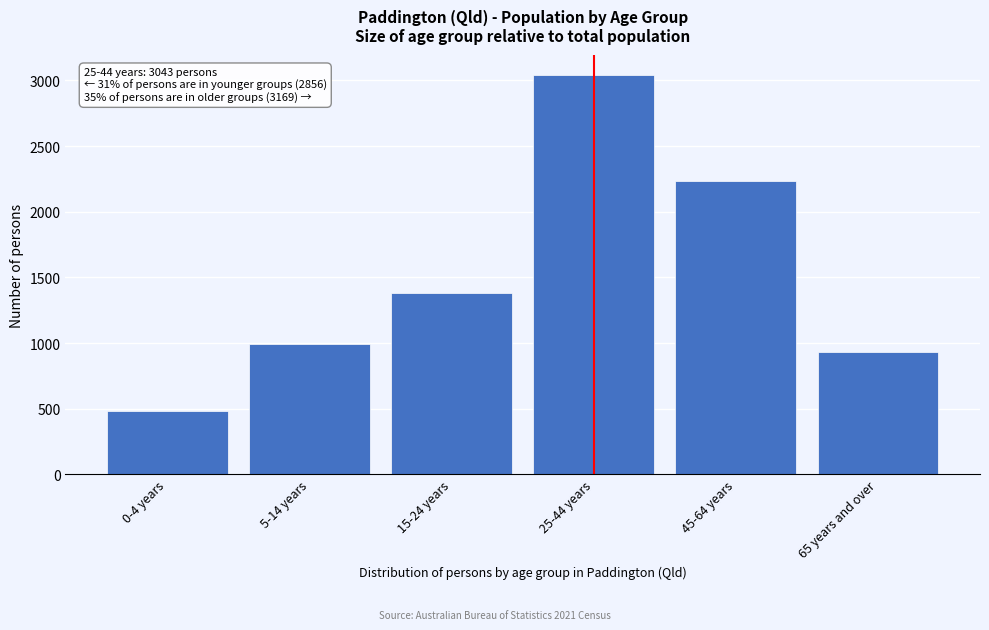

Reading left to right, extract all data points from this chart.

480	994	1382	3043	2236	933